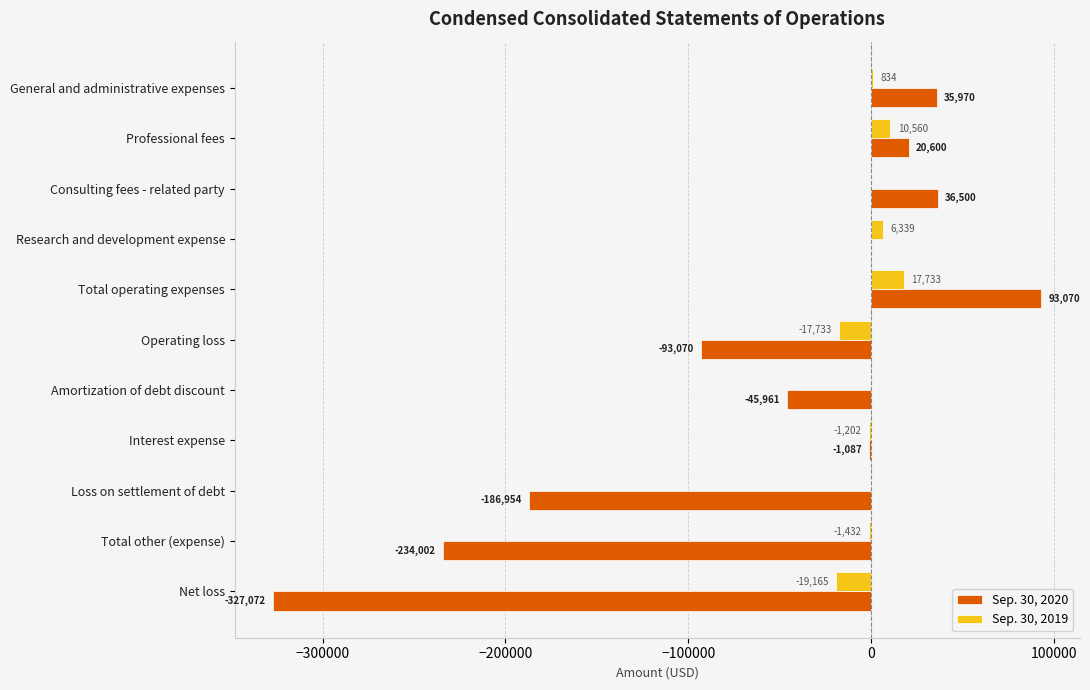

What is the sum of all Sep. 30, 2020 values?

-702006